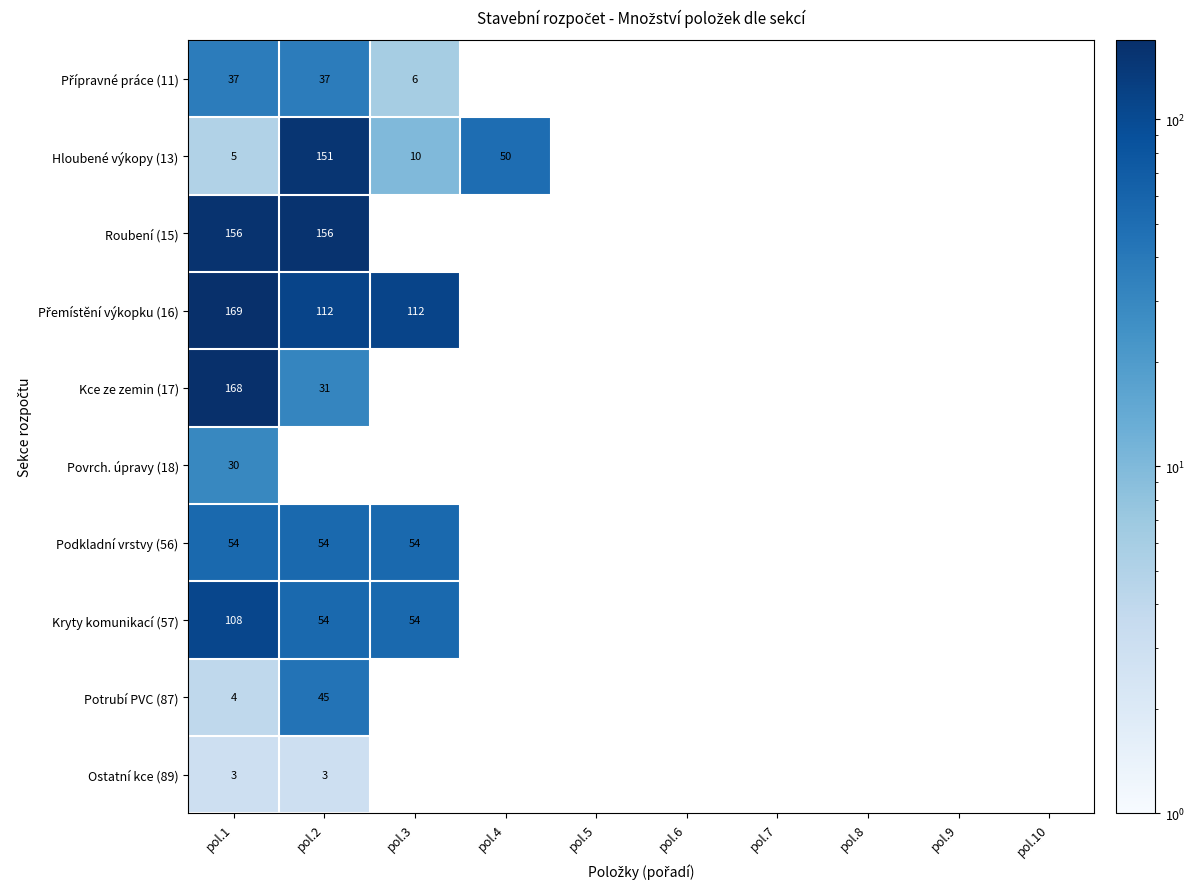

True or false: Roubení (15) has a value of 156 at pol.2.

True